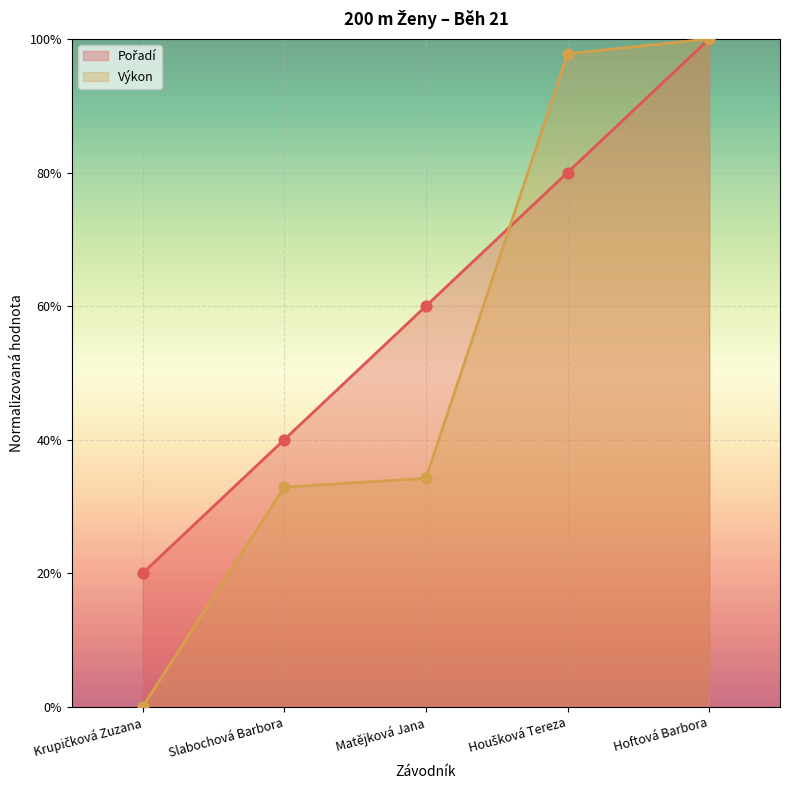

Which series has the largest total across all categories?

Pořadí